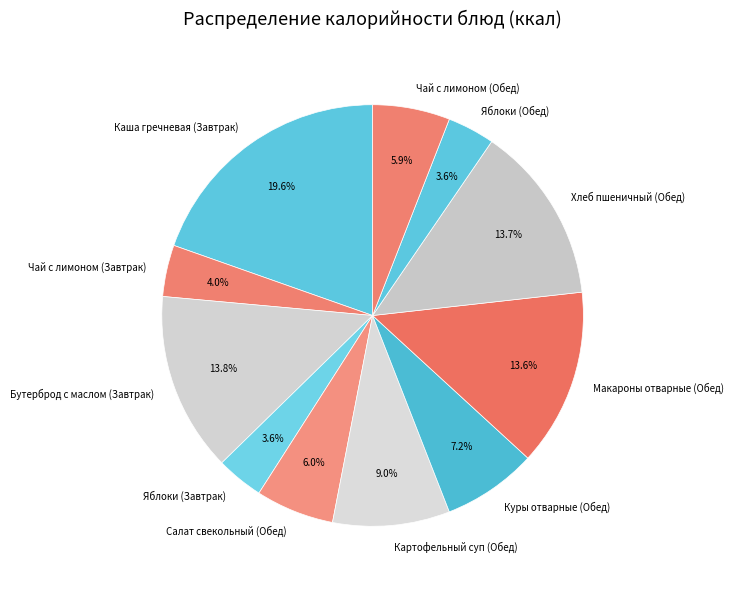

To the nearest percent, what is the combined percentage of Чай с лимоном (Обед) and Яблоки (Завтрак)?

10%